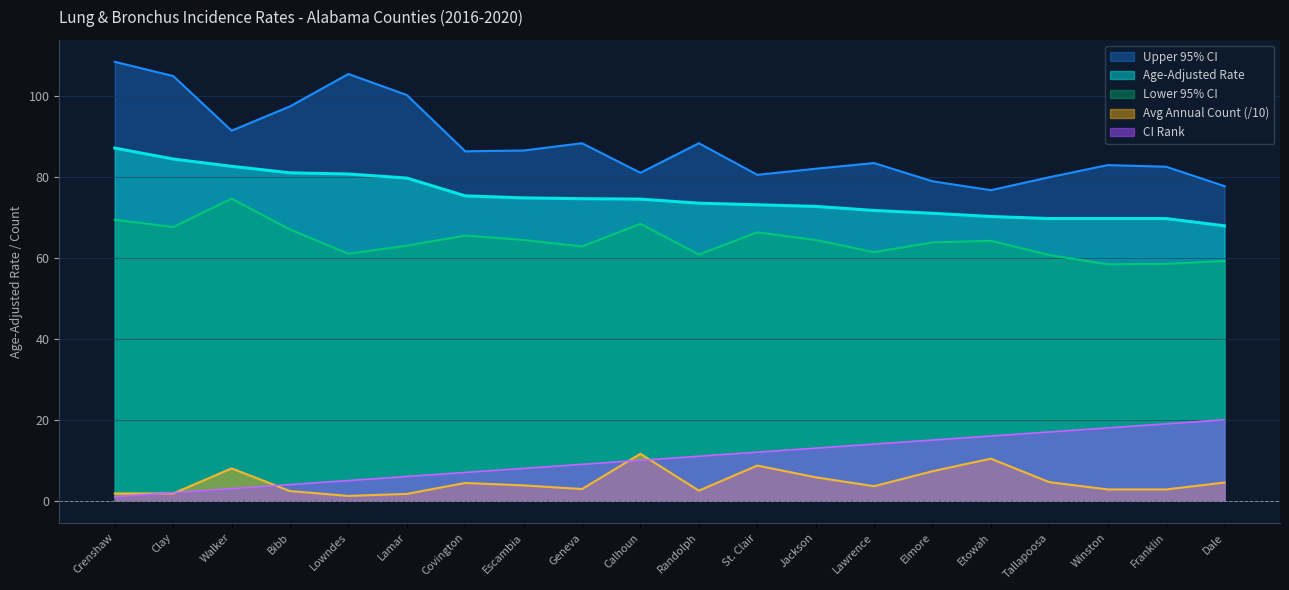

What is the sum of the Average Annual Count values at Covington and Randolph?

6.9